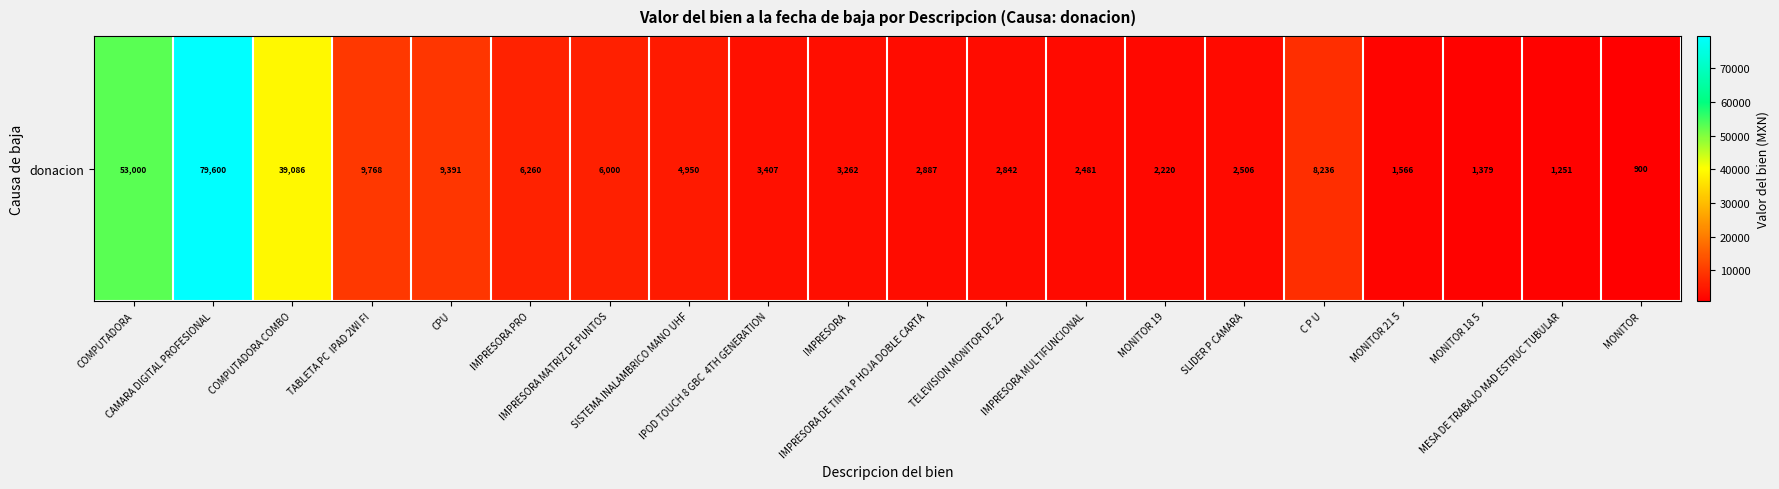

Approximately how many times larger is the value at CPU compared to COMPUTADORA?

0.2